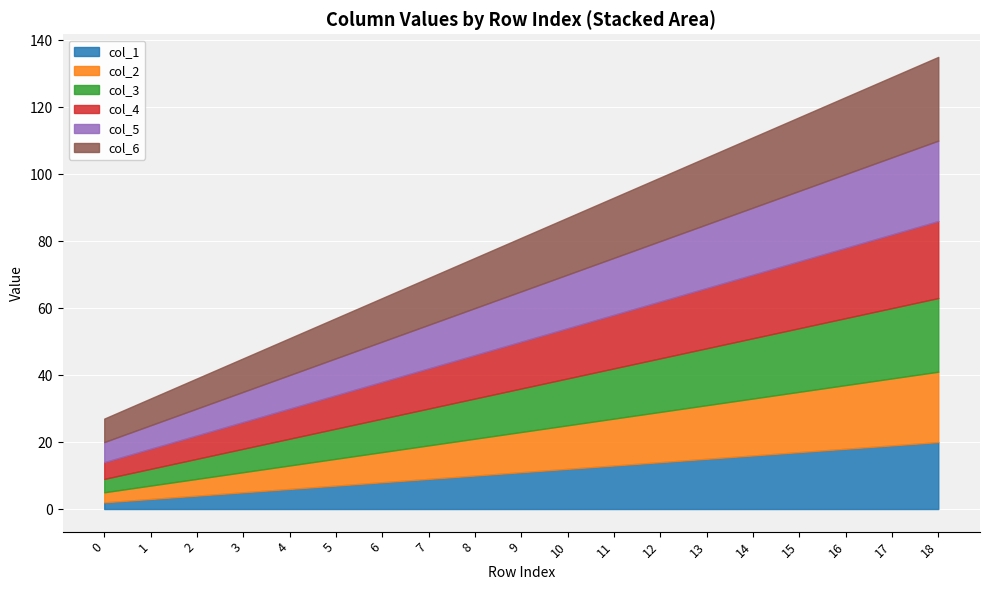

Which label corresponds to the largest value in the chart?

18